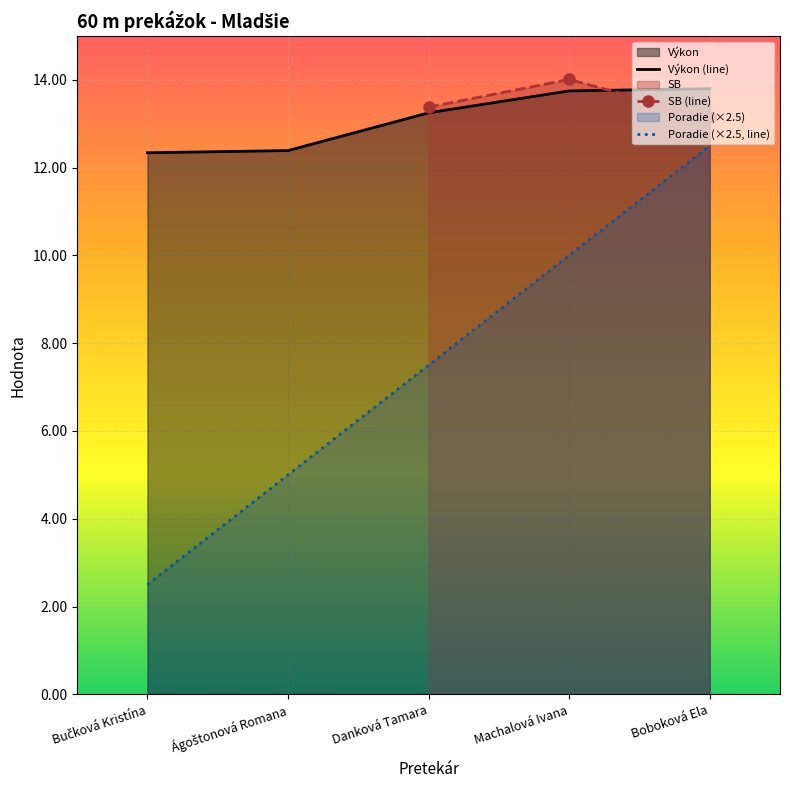

At which label does Výkon (line) first exceed 13?

Danková Tamara